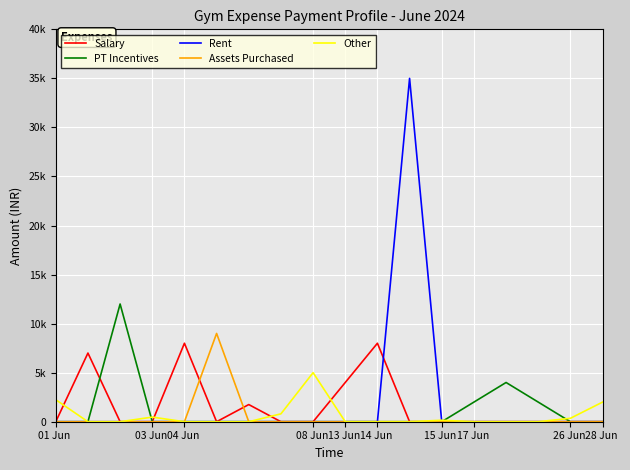

What are all the series names shown in the legend?

Salary, PT Incentives, Rent, Assets Purchased, Other